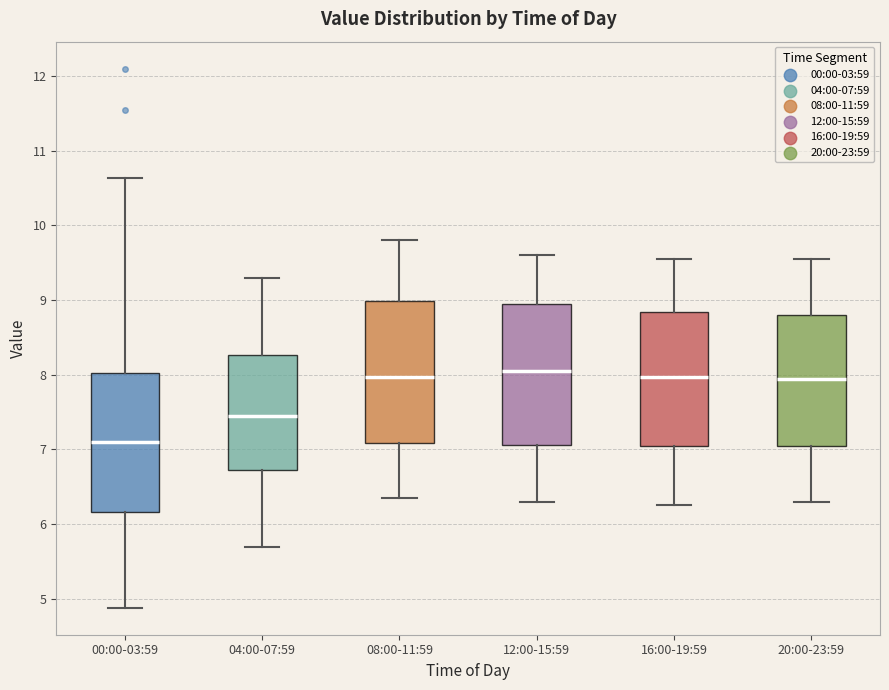

Reading left to right, transcribe this box plot: for each box, give where its median line is, the range the box spans, and where its two whiskers end, as read against the y-axis. The values are not printed on the chart, so give them approximately, as read against the axis.

00:00-03:59: median 7.1, box 6.2 to 8.0, whiskers 4.9 to 10.6
04:00-07:59: median 7.5, box 6.7 to 8.3, whiskers 5.7 to 9.3
08:00-11:59: median 8.0, box 7.1 to 9.0, whiskers 6.4 to 9.8
12:00-15:59: median 8.1, box 7.1 to 9.0, whiskers 6.3 to 9.6
16:00-19:59: median 8.0, box 7.1 to 8.8, whiskers 6.3 to 9.6
20:00-23:59: median 8.0, box 7.1 to 8.8, whiskers 6.3 to 9.6